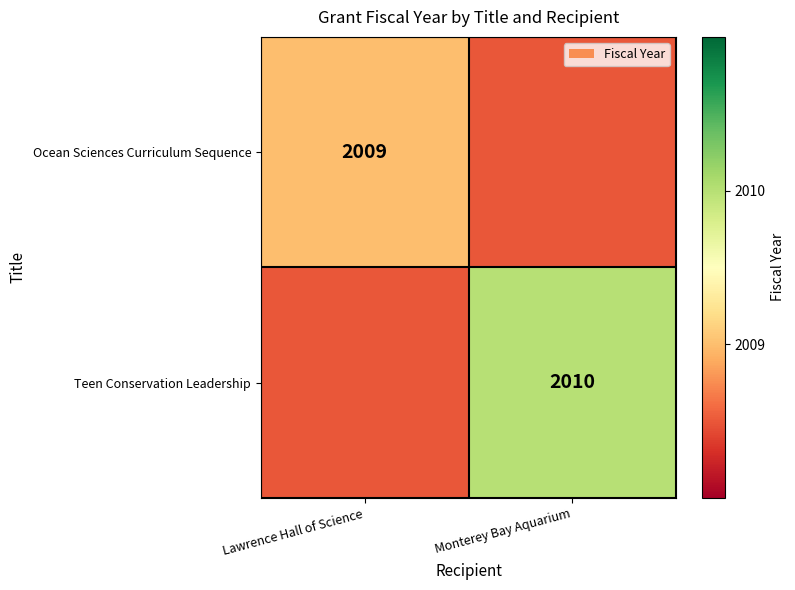

The Teen Conservation Leadership series shows 2010.0 at Monterey Bay Aquarium. True or false?

True